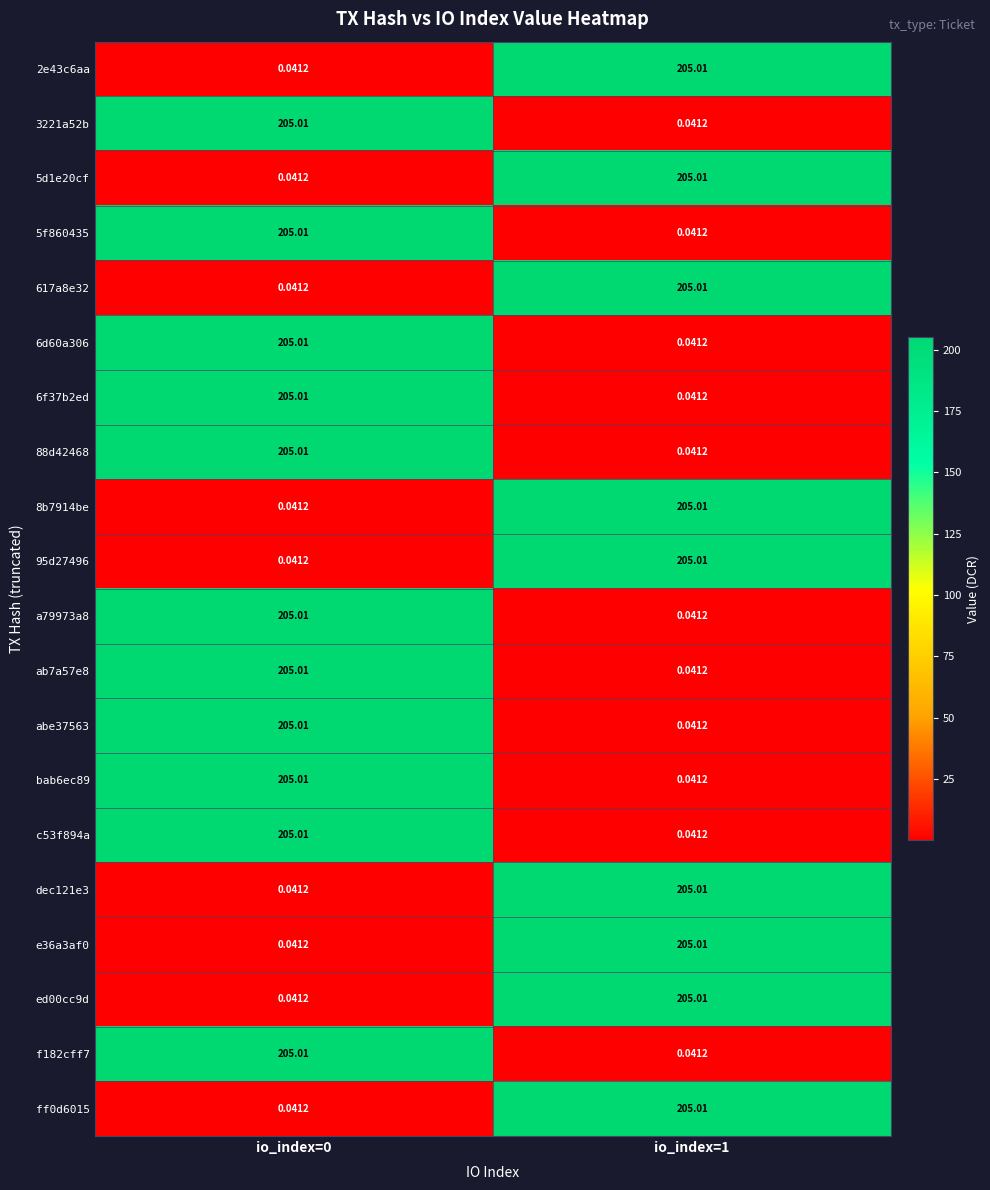

Between io_index=1 and io_index=0, which is larger?

io_index=1